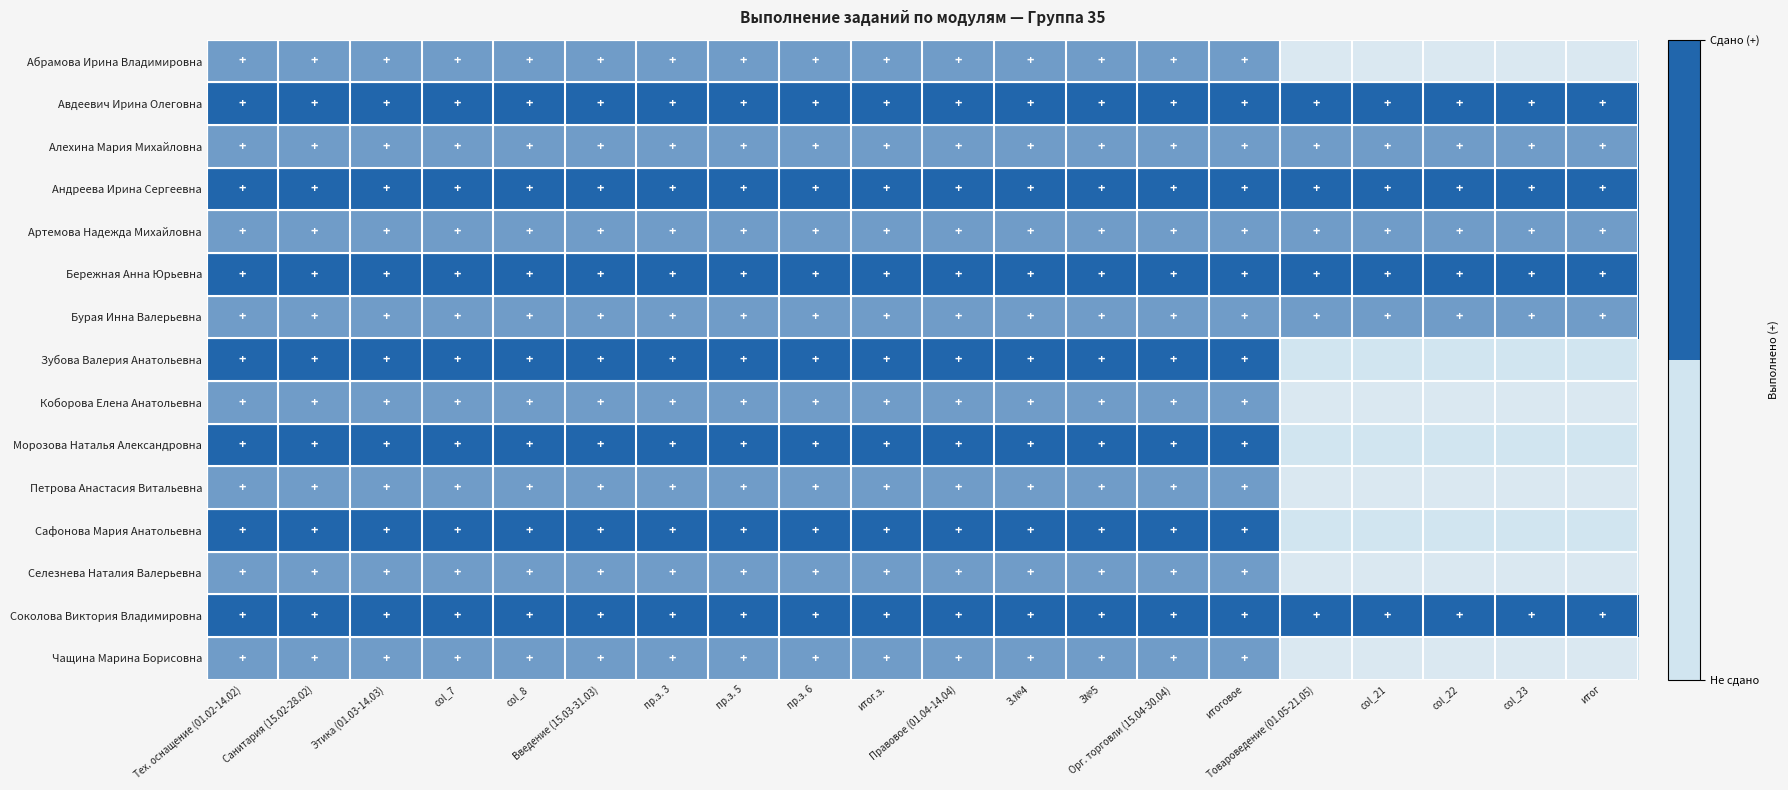

At which category is the sum across all series the highest?

Тех. оснащение (01.02-14.02)